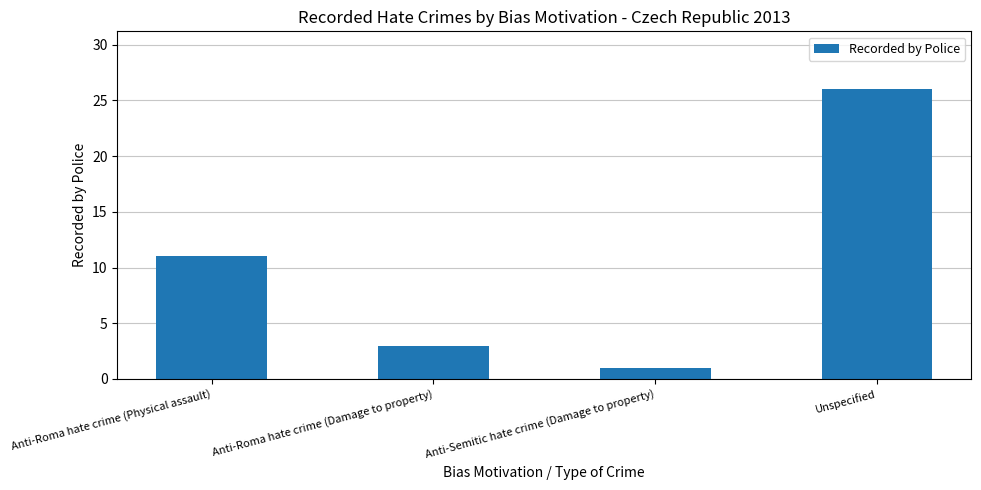

What is the value of the 4th bar from the left?

26